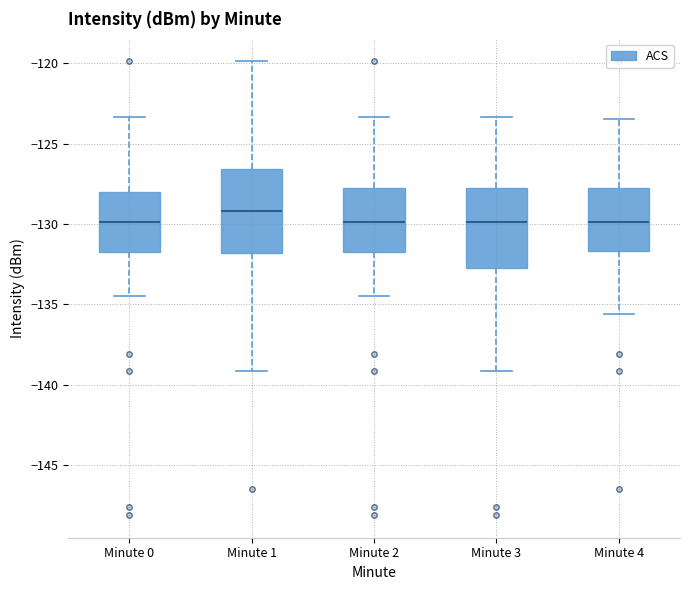

Reading left to right, read every box against the y-axis: the position of its median line, the range the box covers, and the ends of its whiskers. The values are not printed on the chart, so give them approximately, as read against the axis.

Minute 0: median -130.0, box -132.0 to -128.0, whiskers -134.5 to -123.5
Minute 1: median -129.0, box -132.0 to -126.5, whiskers -139.0 to -120.0
Minute 2: median -130.0, box -132.0 to -127.5, whiskers -134.5 to -123.5
Minute 3: median -130.0, box -132.5 to -127.5, whiskers -139.0 to -123.5
Minute 4: median -130.0, box -131.5 to -127.5, whiskers -135.5 to -123.5